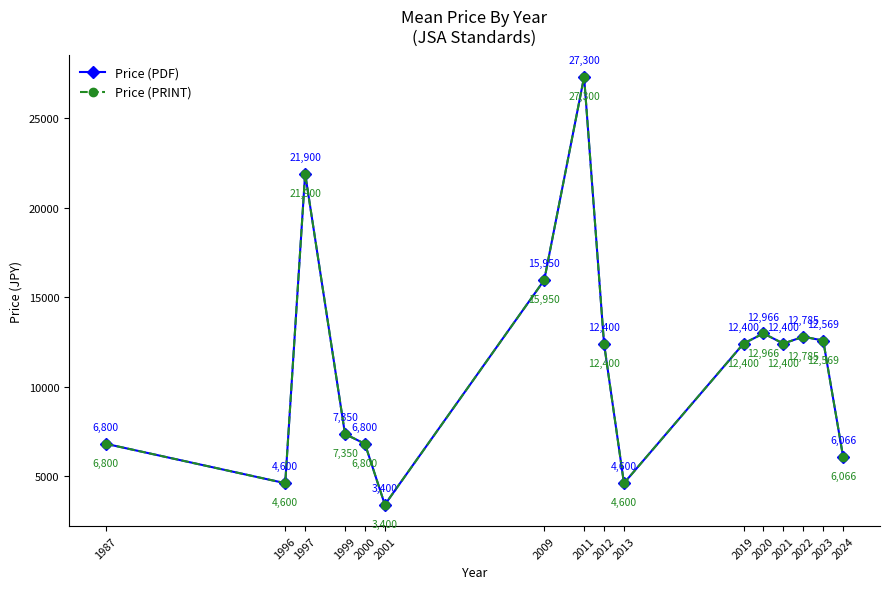

True or false: Price (PRINT) has a value of 38132.1 at 1997.

False